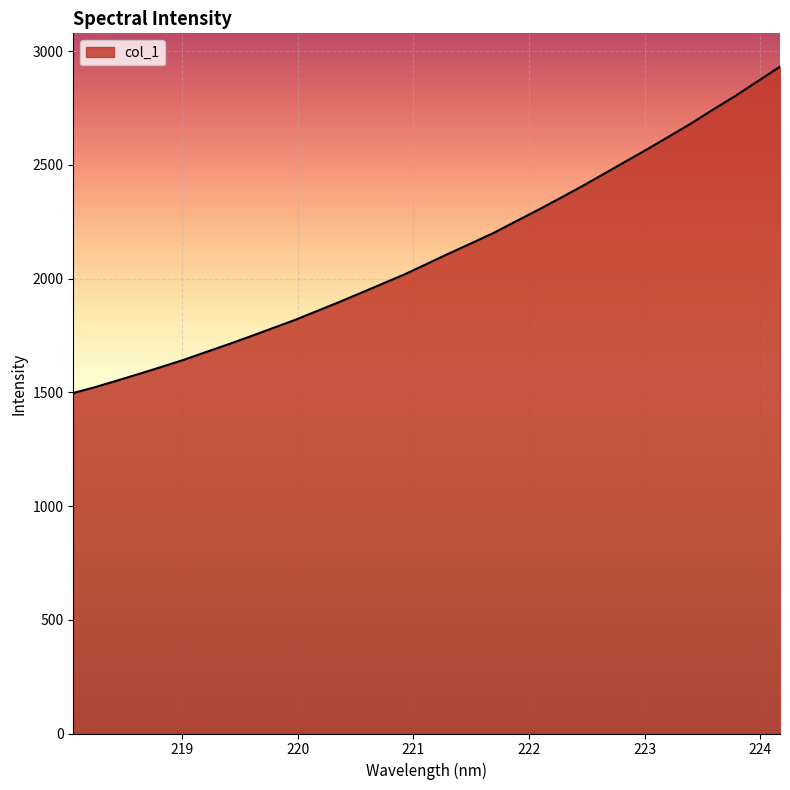

How many categories are shown in the chart?

33